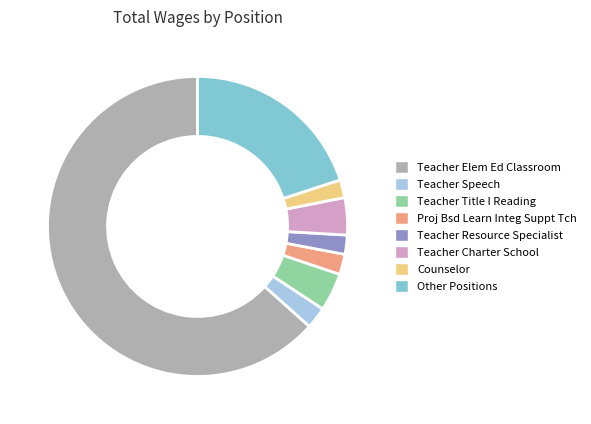

Count the number of slices in the pie.

8